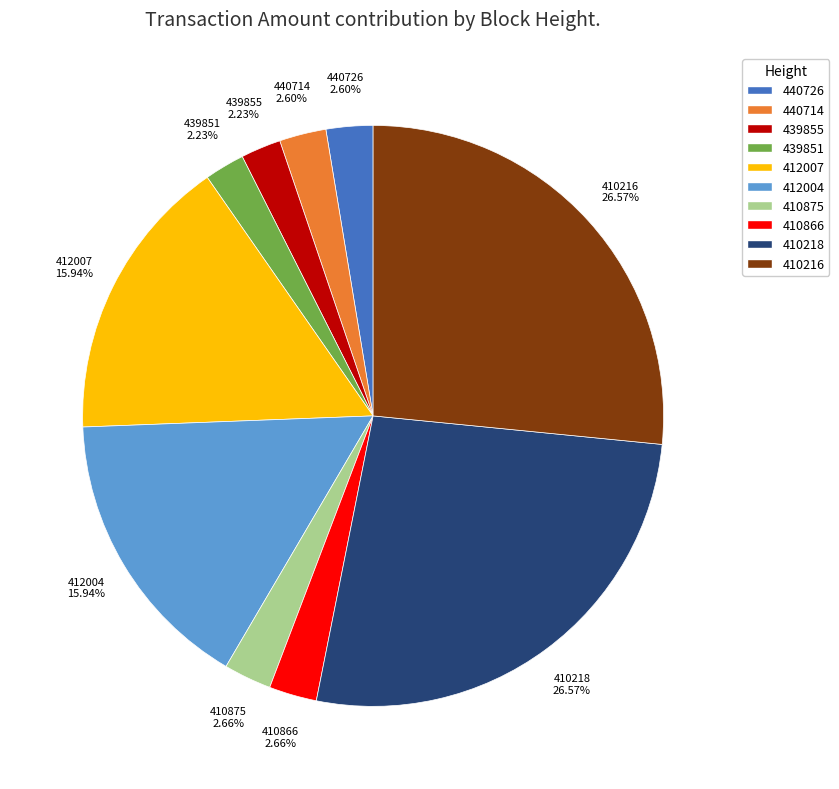

To the nearest percent, what percentage of the pie is 412007?

16%